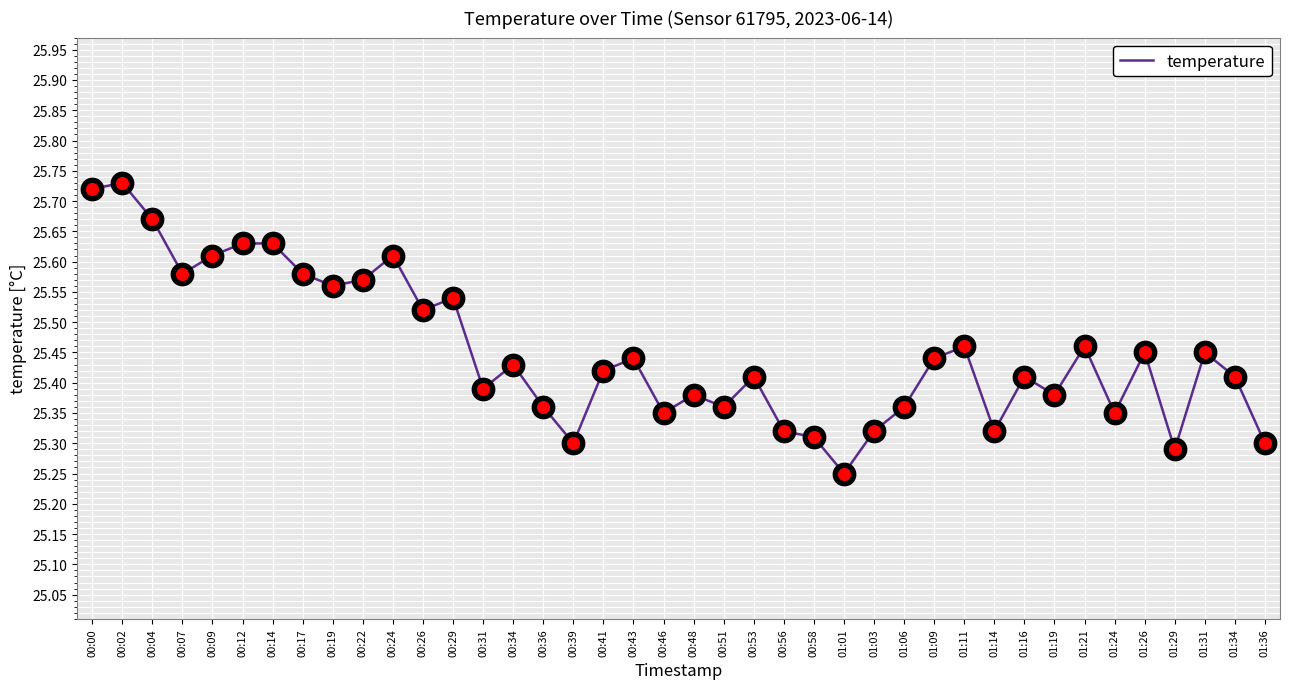

Which has a higher value, 00:46 or 00:53?

00:53